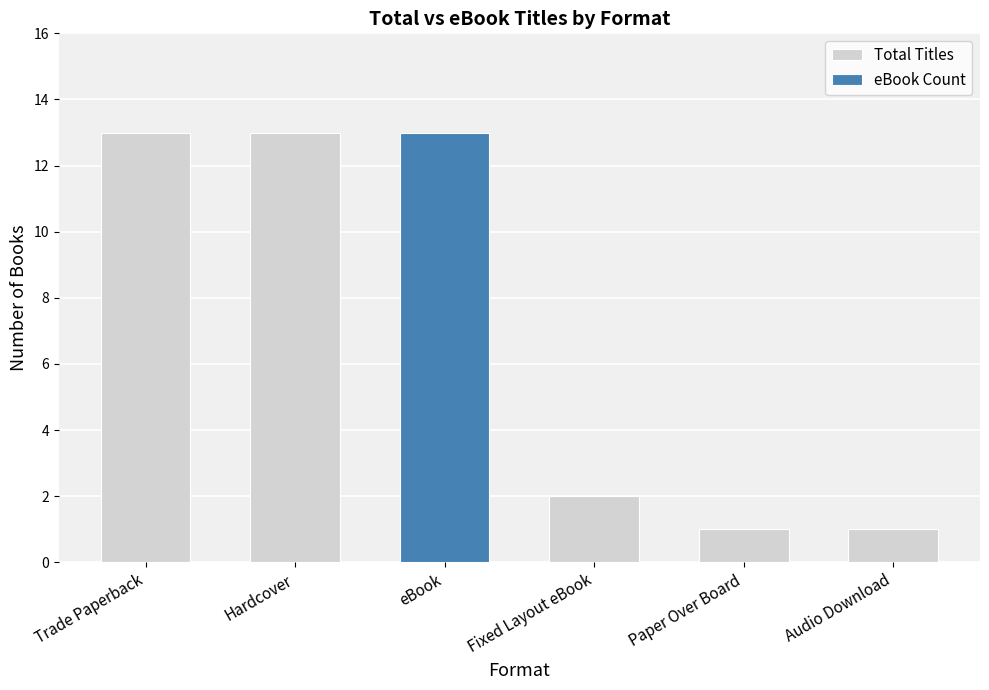

What is the difference between the highest and lowest values at Fixed Layout eBook?

2